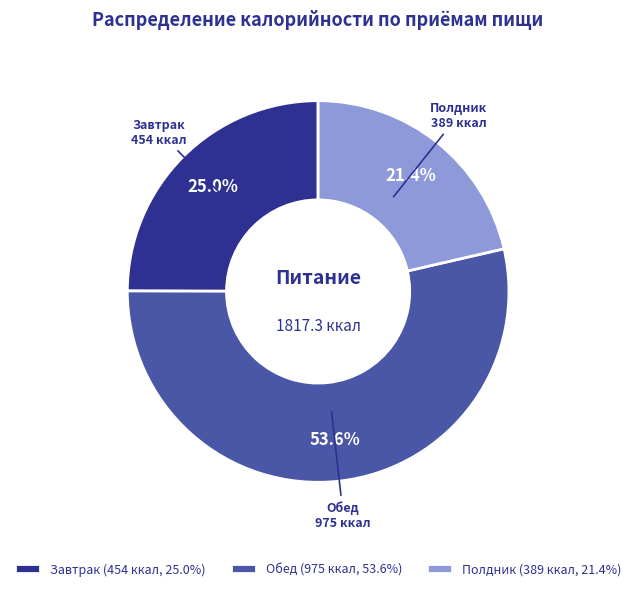

To the nearest percent, what is the difference between the largest and smallest slice percentages?

32%